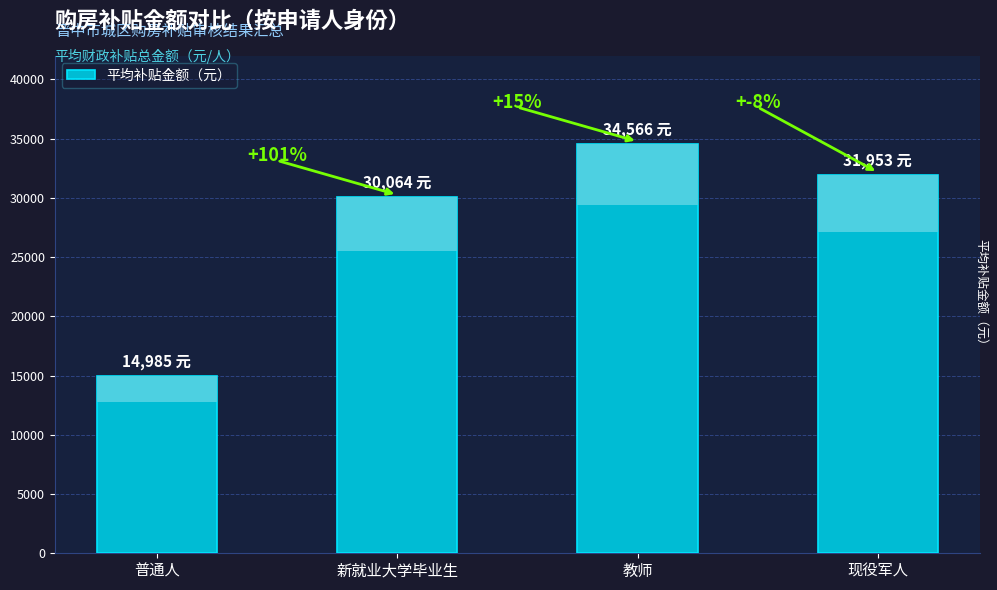

Reading left to right, what are all the values shown in this chart?

14984.5	30064.5	34566.0	31953.0